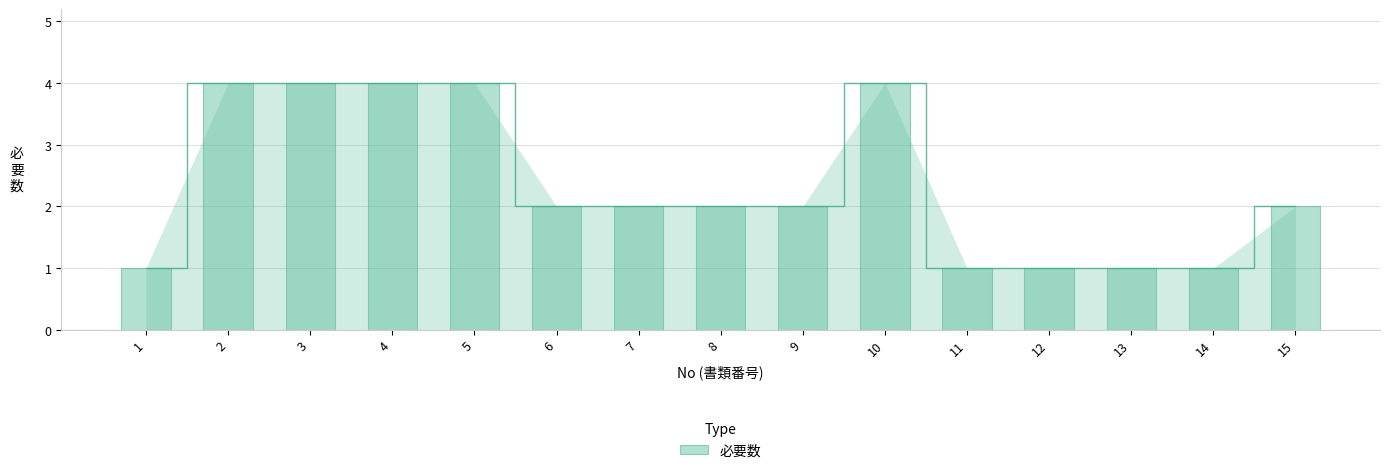

List the labels in order of value, smallest first.

1, 11, 12, 13, 14, 6, 7, 8, 9, 15, 2, 3, 4, 5, 10